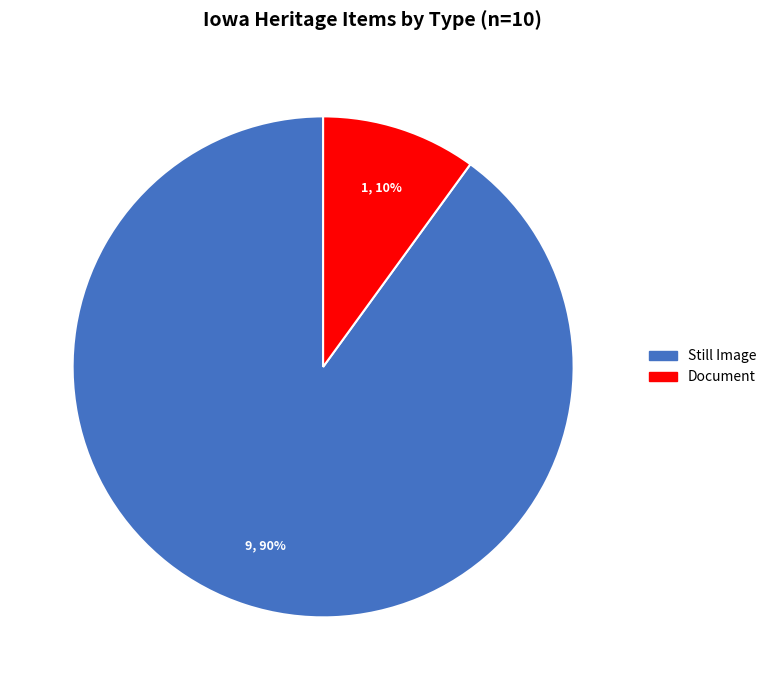

To the nearest percent, what is the average slice percentage?

50%